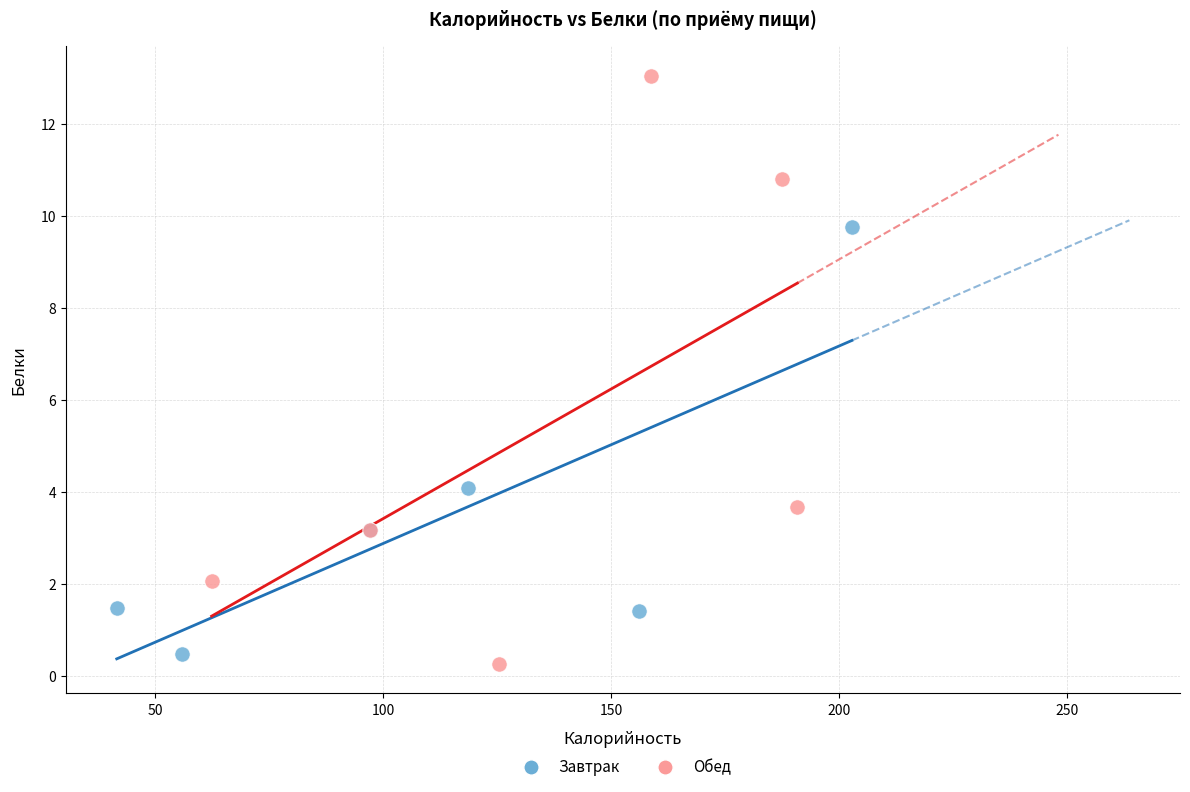

Which series reaches the maximum Y coordinate?

Обед